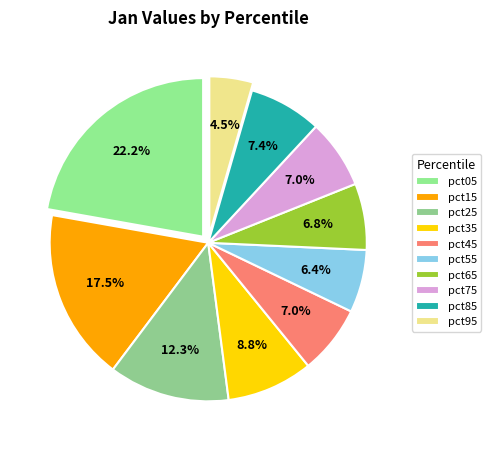

What is the change in value from pct55 to pct95?

-0.2